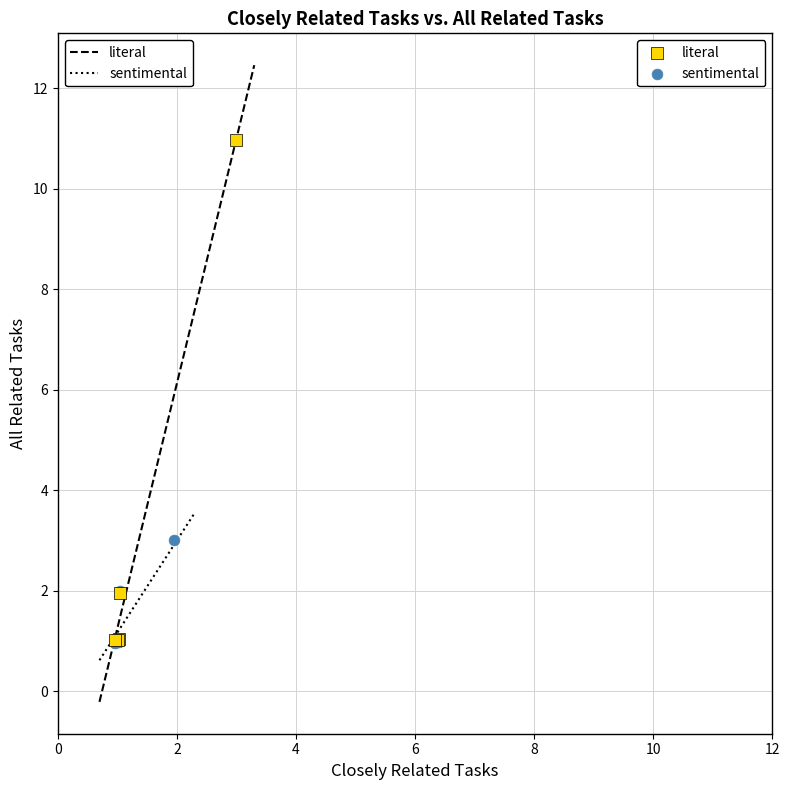

Which series has the widest spread of Y values?

literal